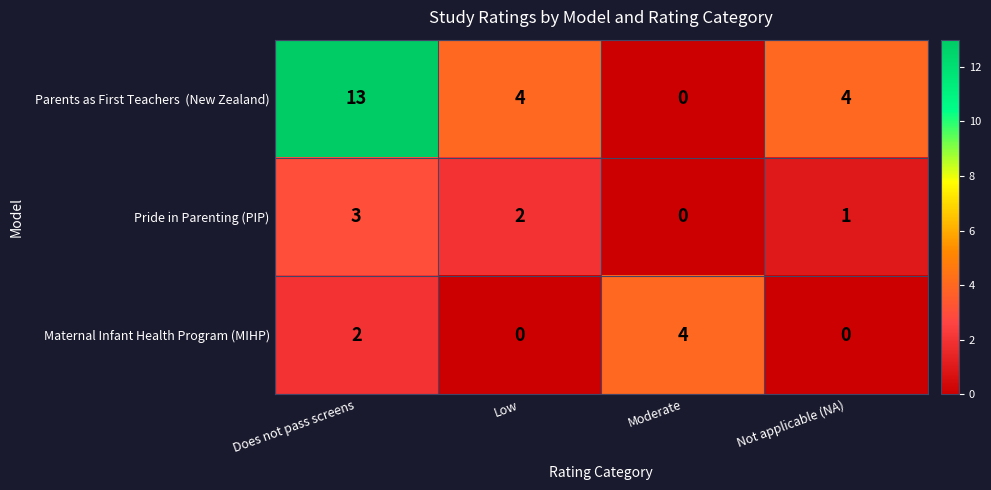

What is the total value across all series at Not applicable (NA)?

5